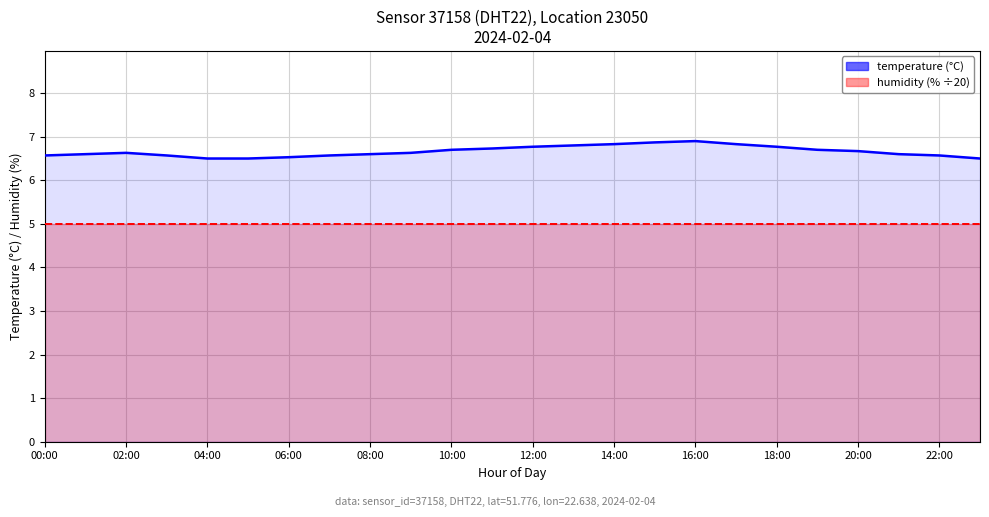

Between 02:00 and 04:00, which series saw the biggest shift?

temperature